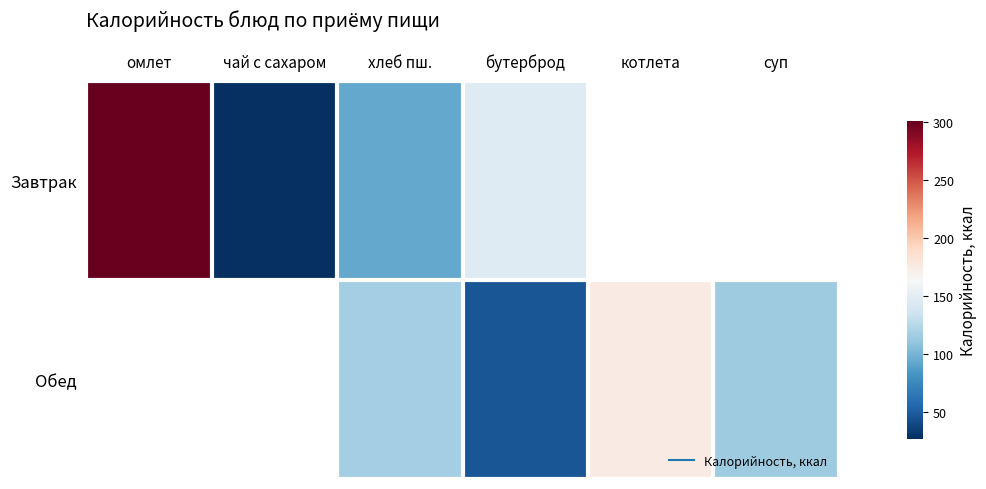

What is the sum of the Завтрак values at чай с сахаром and хлеб пш.?

120.6